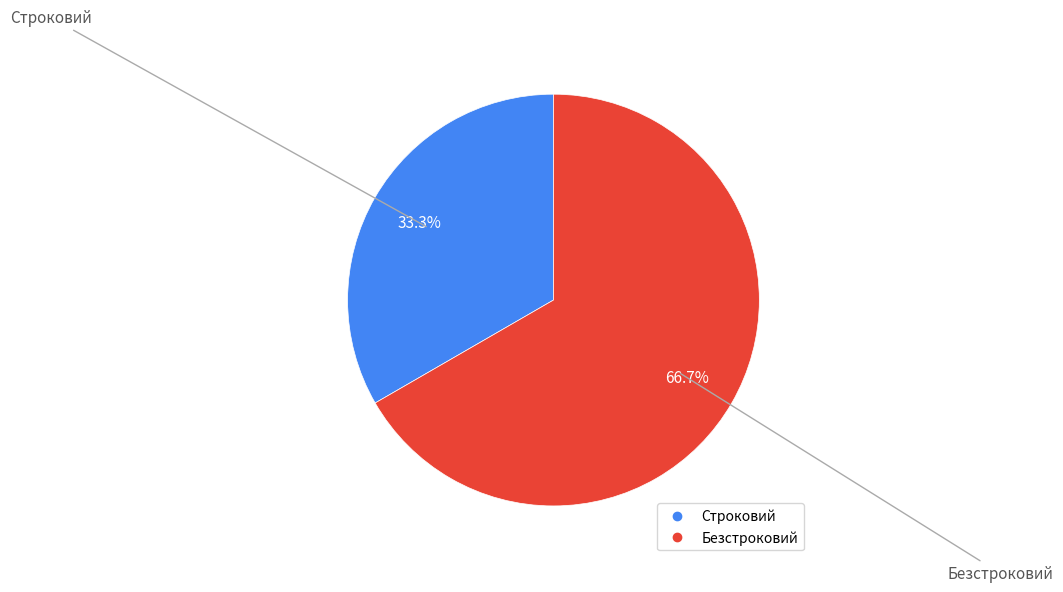

To the nearest percent, what is the difference between the largest and smallest slice percentages?

33%